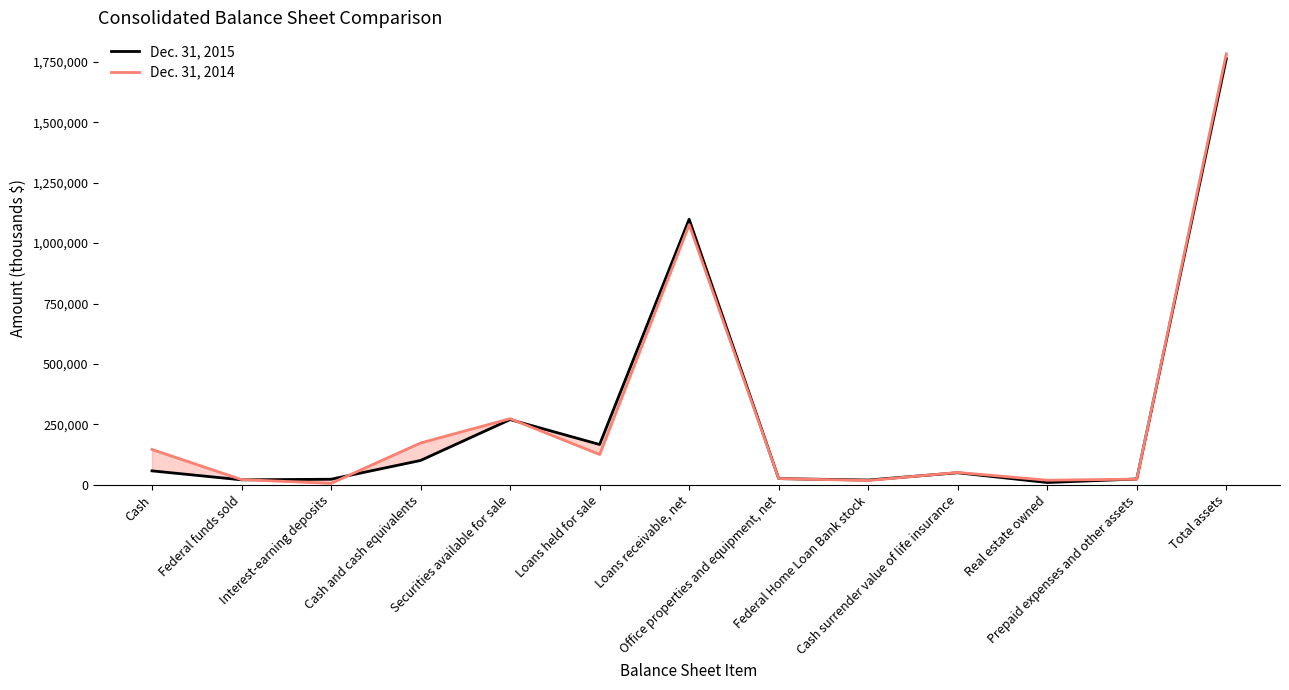

At which label does Dec. 31, 2014 first exceed 50848?

Cash